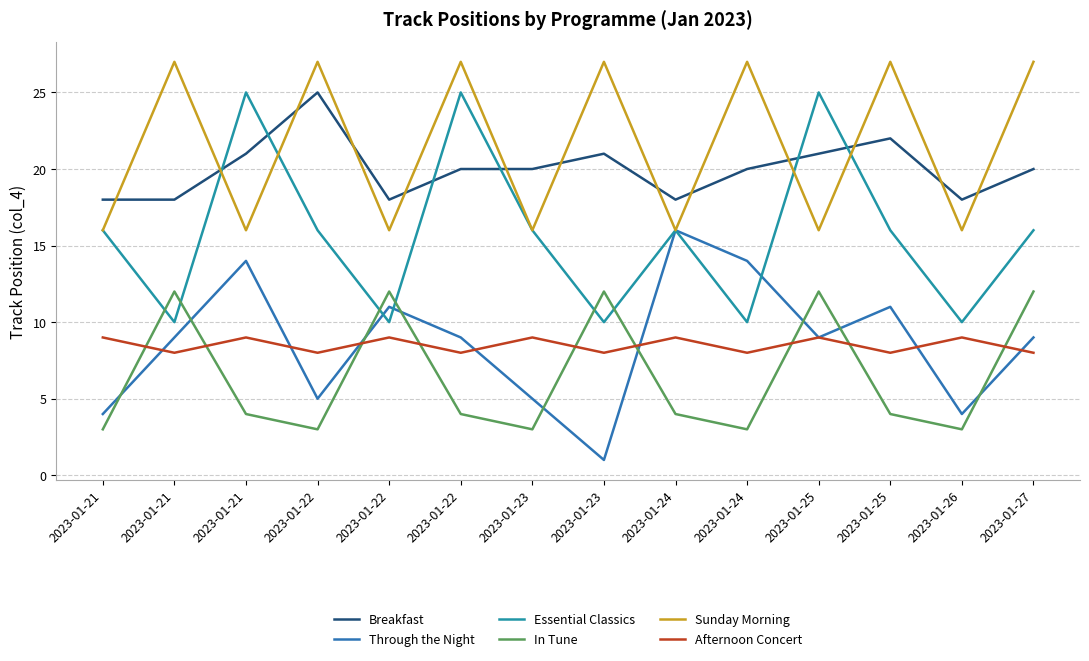

What is the spread (max minus min) of values at 2023-01-26?

15